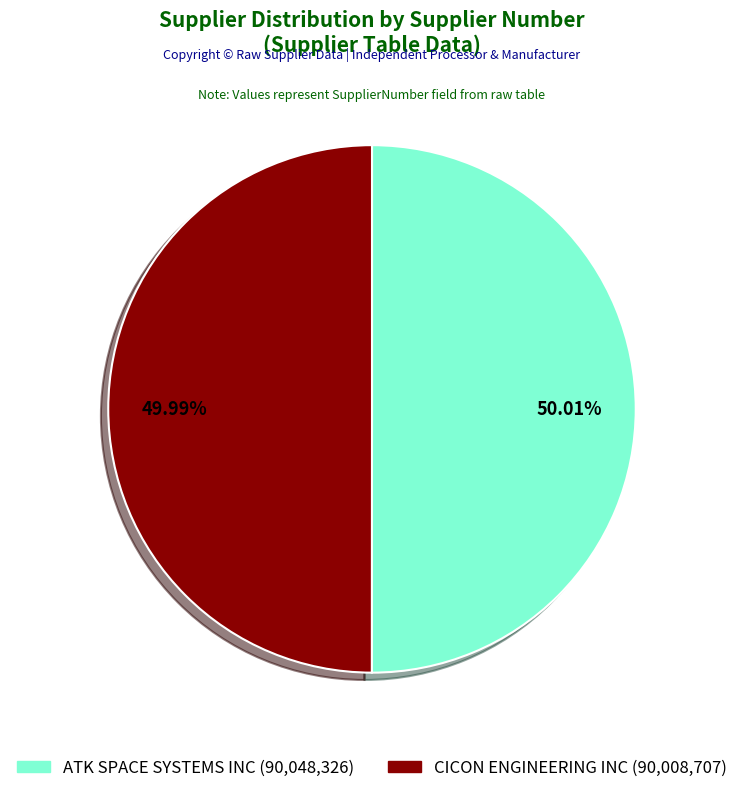

Is the sum of ATK SPACE SYSTEMS INC (90,048,326) and CICON ENGINEERING INC (90,008,707) greater than half?

Yes